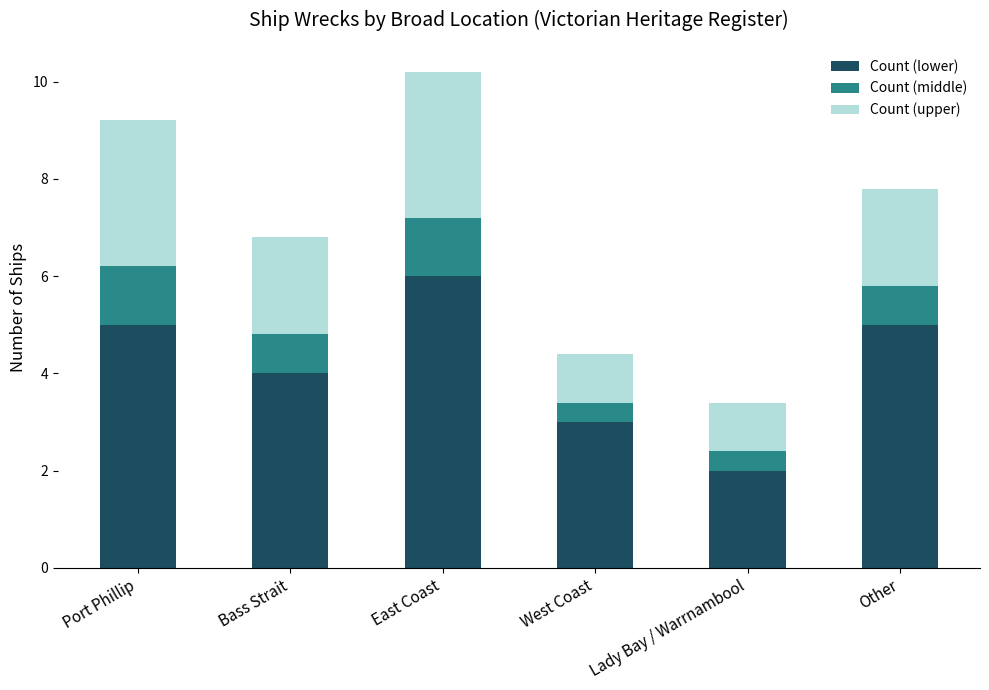

Which category has the highest value in the Count (lower) series?

East Coast